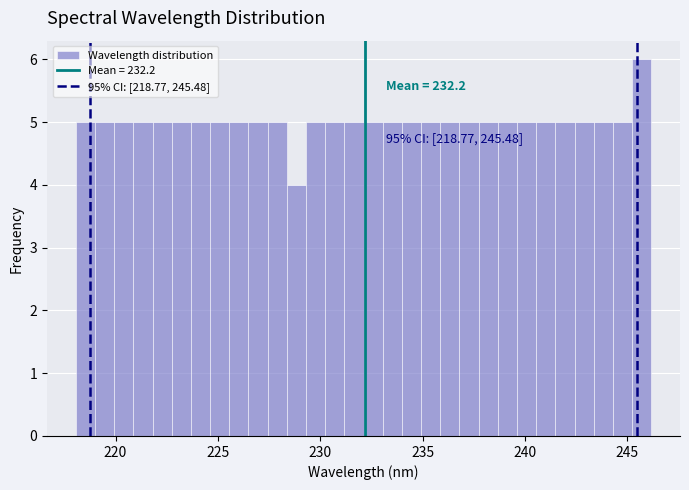

Read against the x-axis, roughly where is the centre of the tallest bar?

245.5